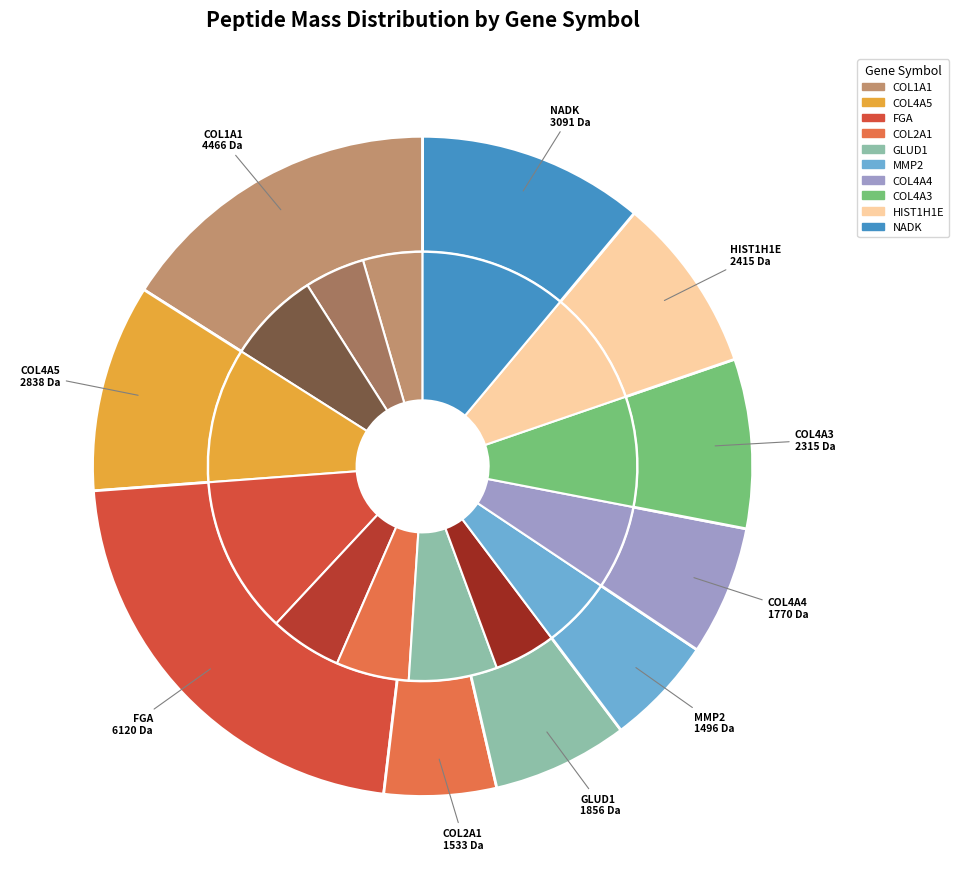

To the nearest percent, what is the average slice percentage?

7%